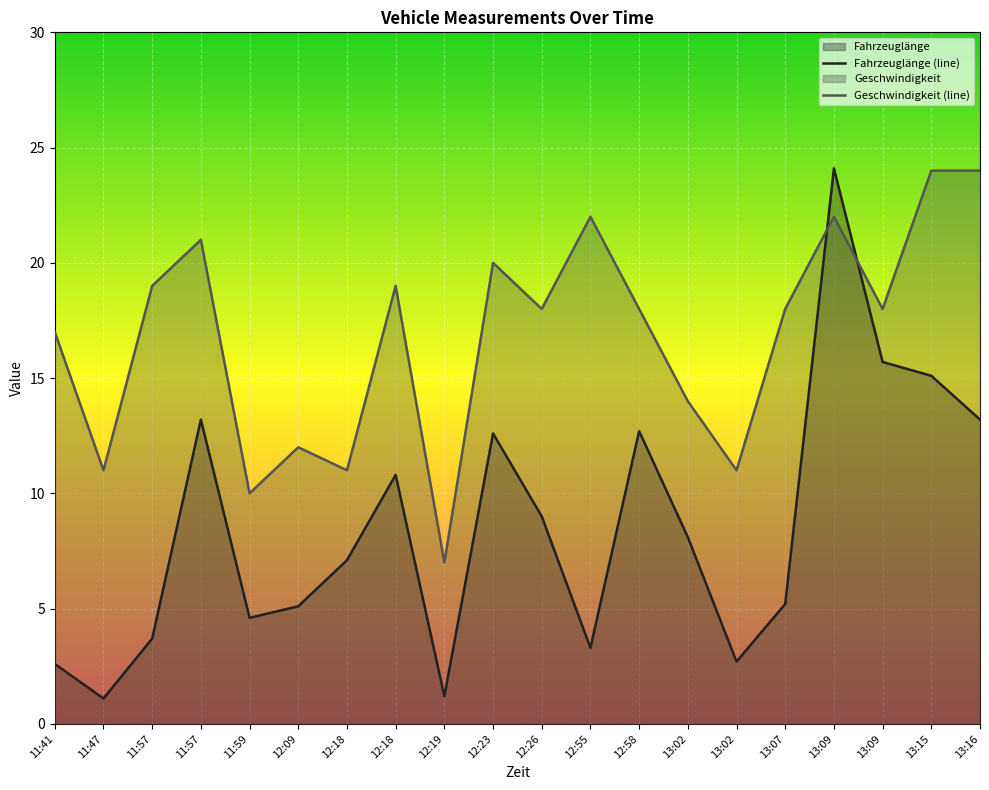

Reading right to left, what are all the values shown in this chart?

Fahrzeuglänge (line): 13:16=13.2	13:15=15.1	13:09=15.7	13:09=24.1	13:07=5.2	13:02=2.7	13:02=8.1	12:58=12.7	12:55=3.3	12:26=9.0	12:23=12.6	12:19=1.2	12:18=10.8	12:18=7.1	12:09=5.1	11:59=4.6	11:57=13.2	11:57=3.7	11:47=1.1	11:41=2.6
Geschwindigkeit (line): 13:16=24.0	13:15=24.0	13:09=18.0	13:09=22.0	13:07=18.0	13:02=11.0	13:02=14.0	12:58=18.0	12:55=22.0	12:26=18.0	12:23=20.0	12:19=7.0	12:18=19.0	12:18=11.0	12:09=12.0	11:59=10.0	11:57=21.0	11:57=19.0	11:47=11.0	11:41=17.0